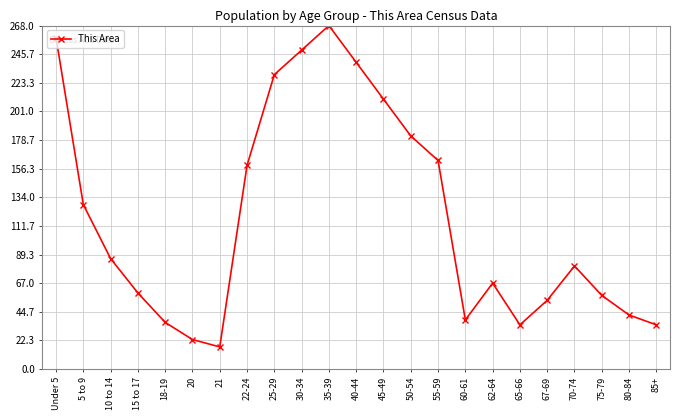

What is the label of the 15th point from the left?

55-59